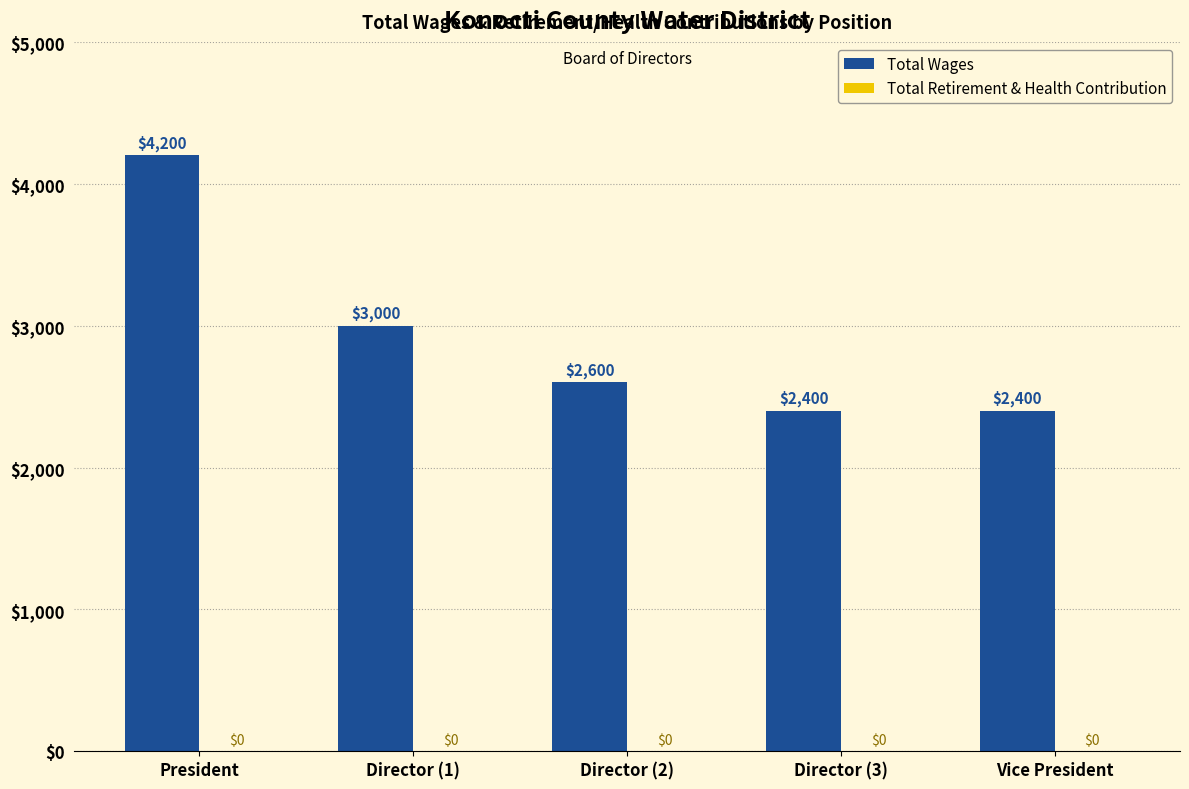

How many distinct data groups are displayed?

1